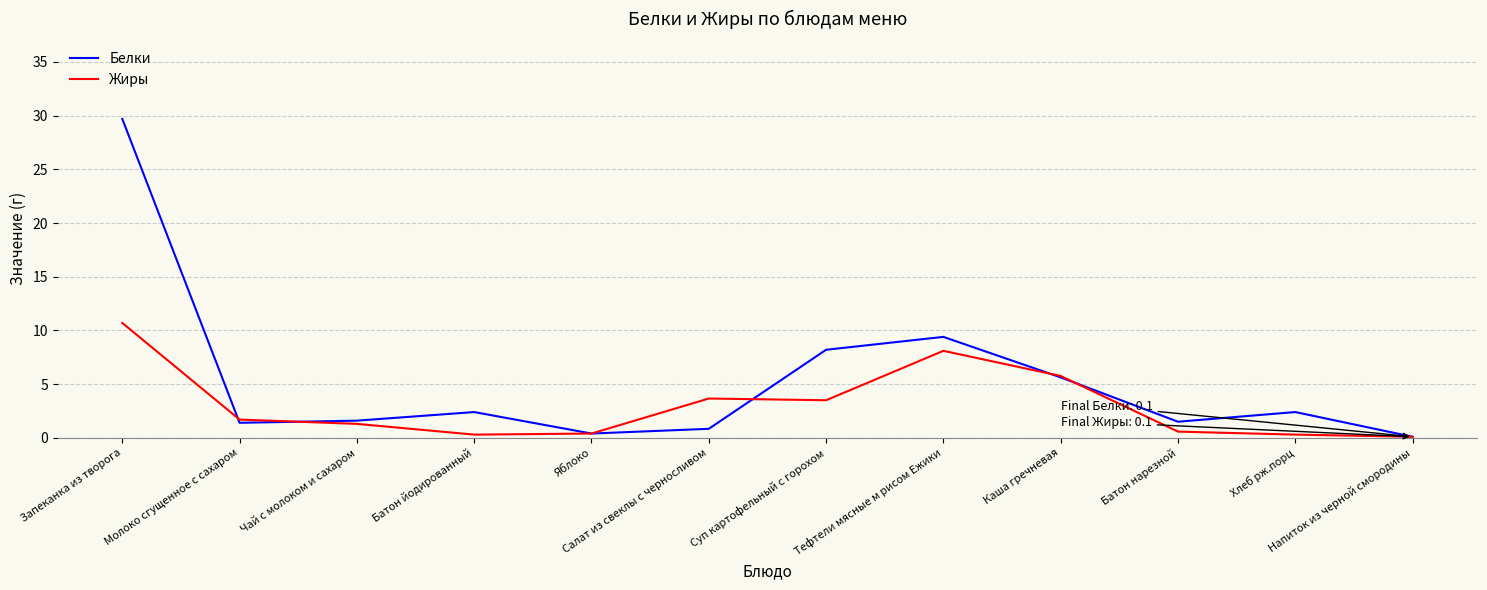

The Жиры series shows 3.7 at Салат из свеклы с черносливом. True or false?

True